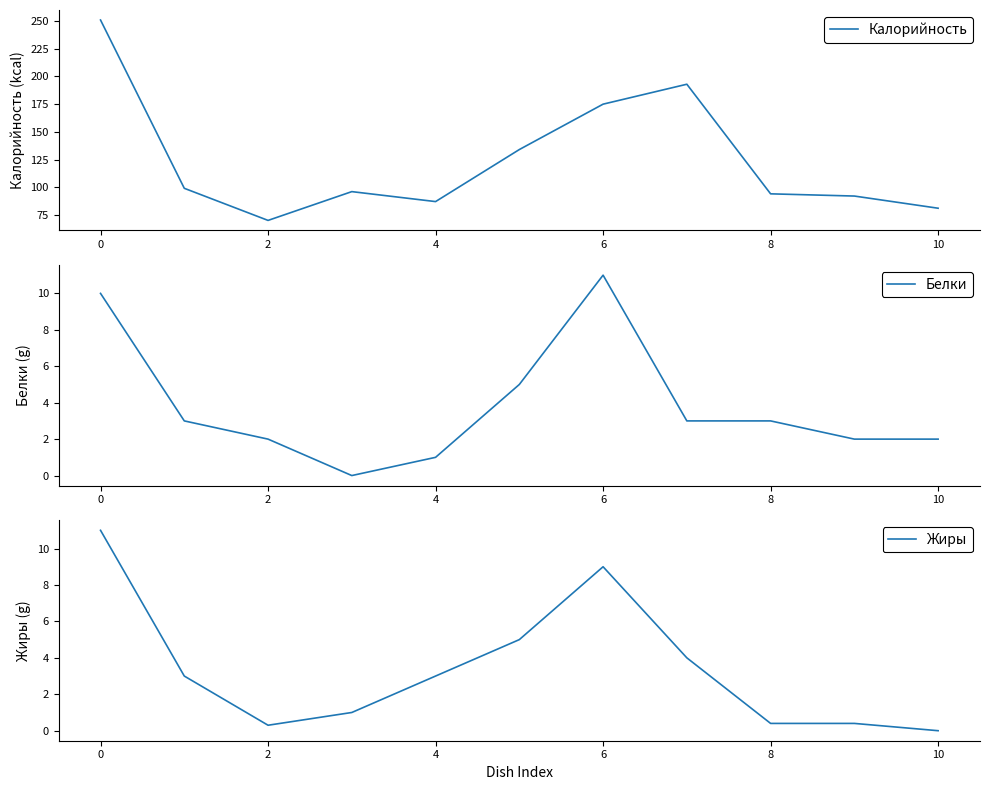

How many lines are shown in the chart?

3